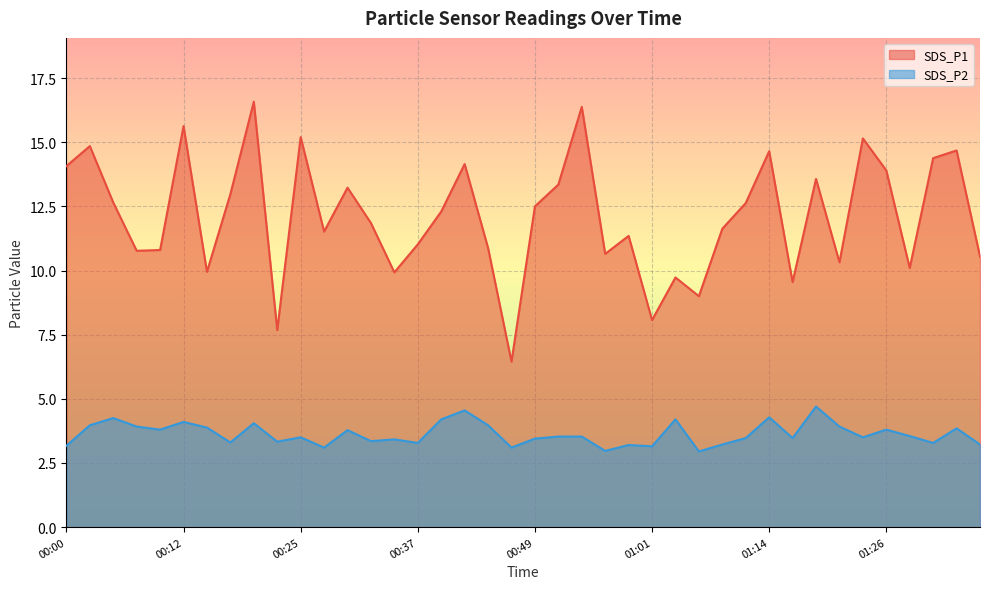

Is the value of SDS_P1 at 00:49 greater than the value of SDS_P2 at 01:31?

Yes